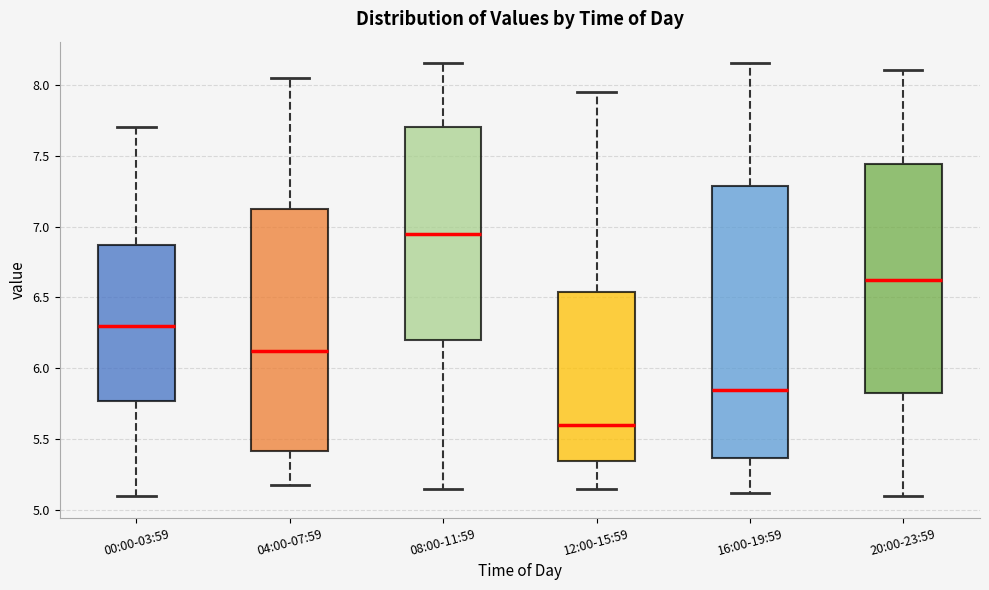

Reading left to right, transcribe this box plot: for each box, give where its median line is, the range the box spans, and where its two whiskers end, as read against the y-axis. The values are not printed on the chart, so give them approximately, as read against the axis.

00:00-03:59: median 6.30, box 5.75 to 6.85, whiskers 5.10 to 7.70
04:00-07:59: median 6.15, box 5.40 to 7.15, whiskers 5.20 to 8.05
08:00-11:59: median 6.95, box 6.20 to 7.70, whiskers 5.15 to 8.15
12:00-15:59: median 5.60, box 5.35 to 6.55, whiskers 5.15 to 7.95
16:00-19:59: median 5.85, box 5.35 to 7.30, whiskers 5.10 to 8.15
20:00-23:59: median 6.65, box 5.85 to 7.45, whiskers 5.10 to 8.10